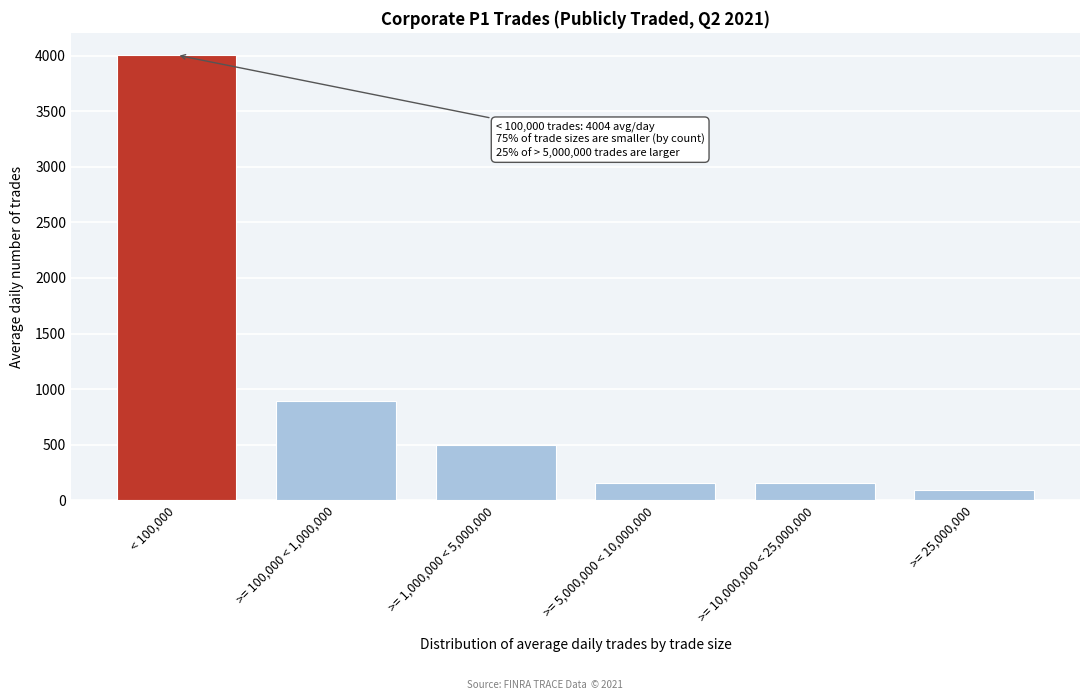

What is the change in value from >= 1,000,000 < 5,000,000 to >= 25,000,000?

-404.8